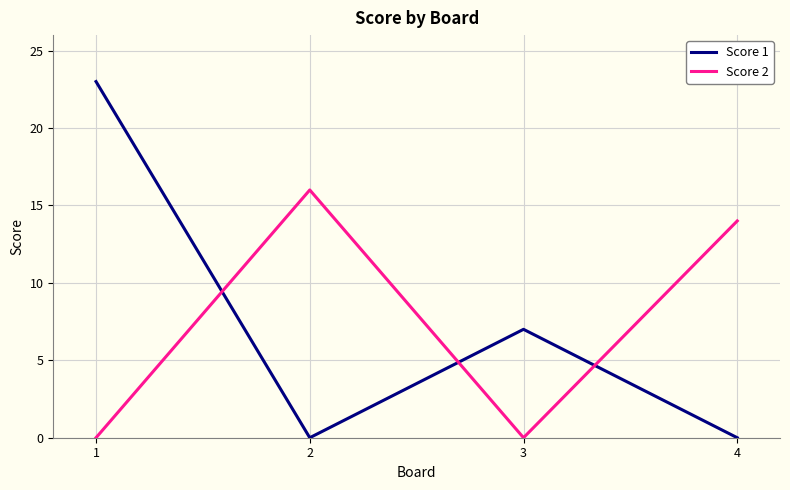

What is the maximum value for Score 2?

16